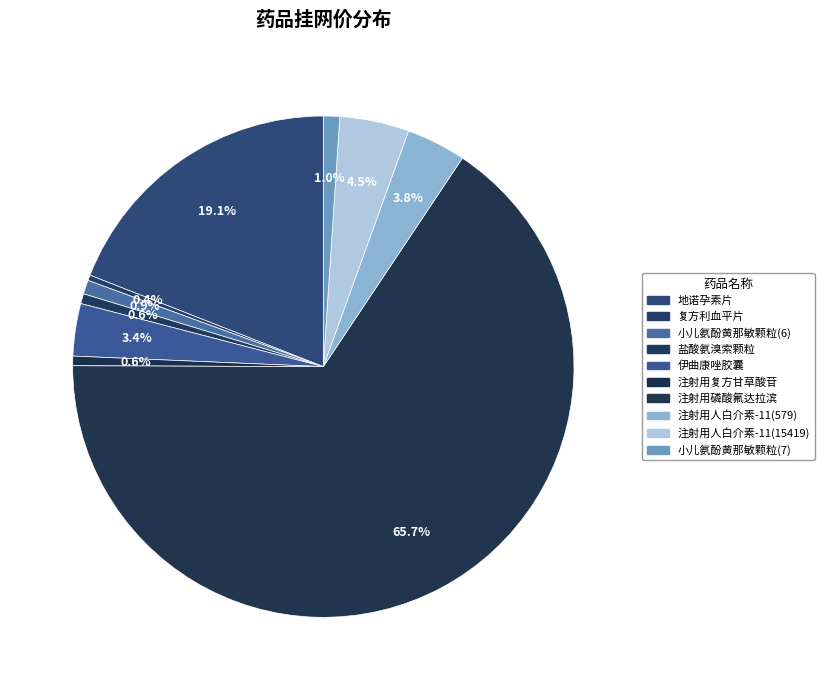

Between 小儿氨酚黄那敏颗粒(6) and 伊曲康唑胶囊, which is larger?

伊曲康唑胶囊